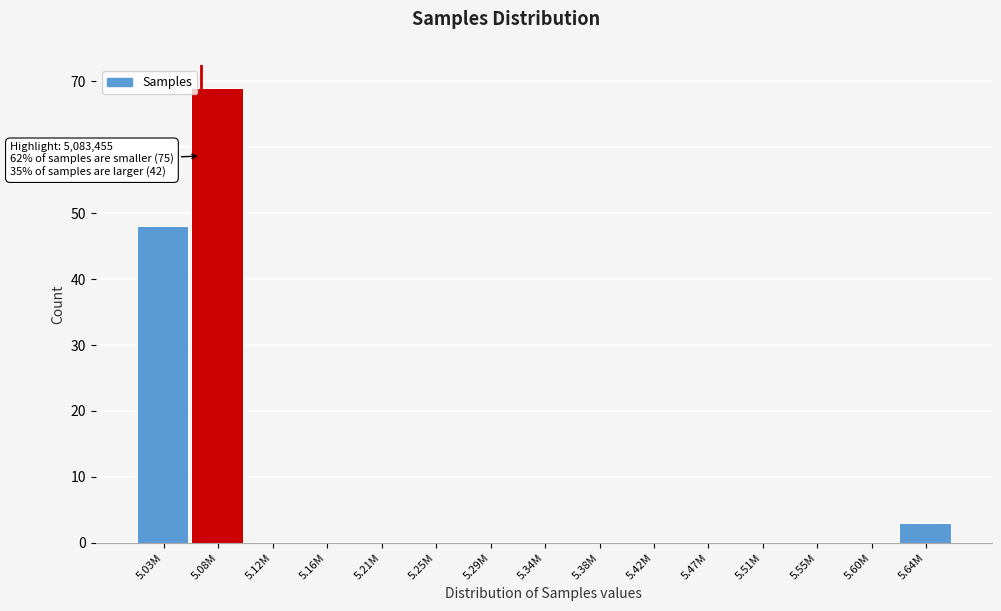

Reading right to left, transcribe all the data shown in this chart.

5.64M=3	5.60M=0	5.55M=0	5.51M=0	5.47M=0	5.42M=0	5.38M=0	5.34M=0	5.29M=0	5.25M=0	5.21M=0	5.16M=0	5.12M=0	5.08M=69	5.03M=48